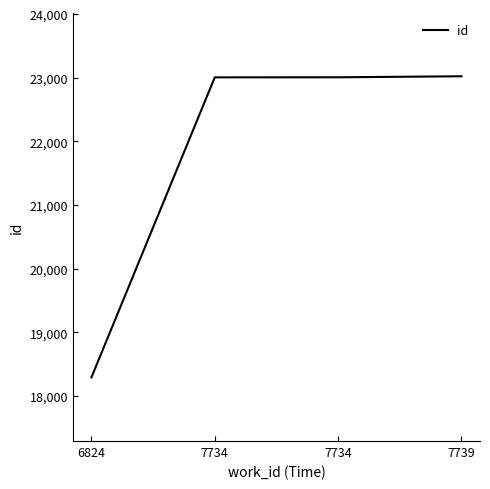

Reading left to right, list all the values displayed in this chart.

6824=18293	7734=23007	7734=23008	7739=23024